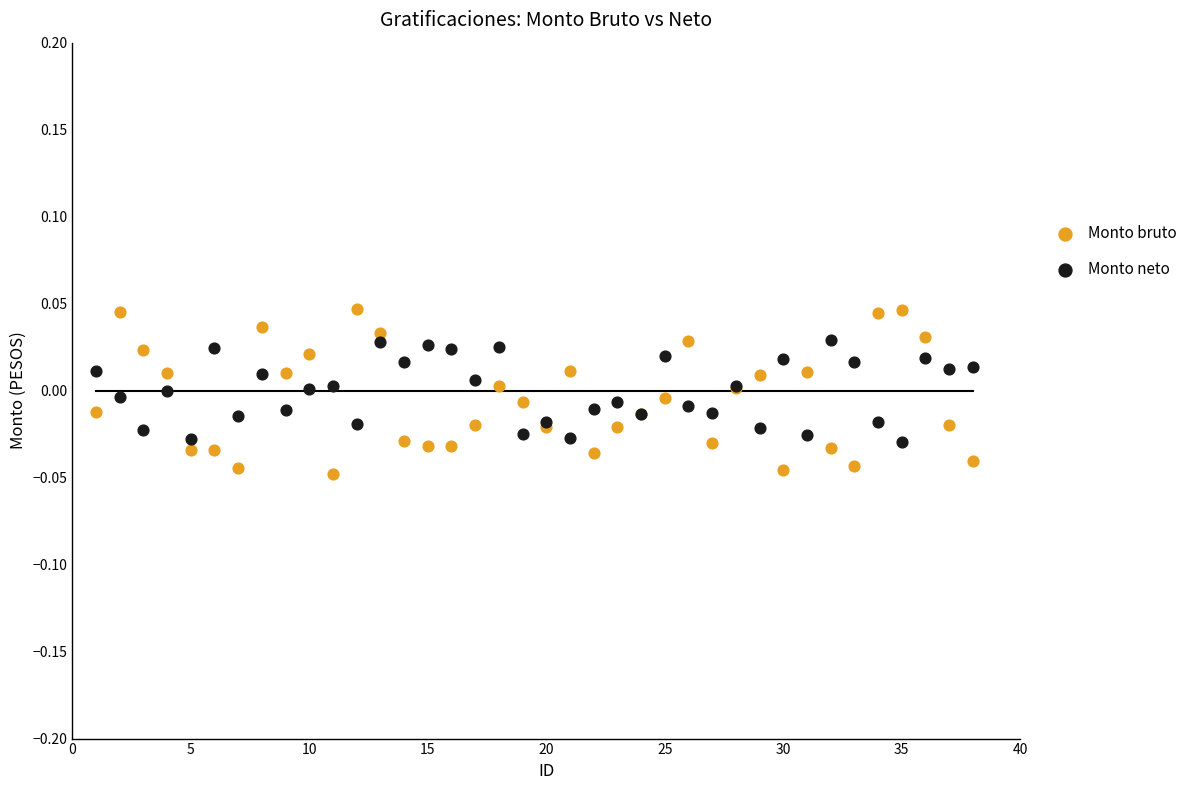

Which series contains the highest Y value?

Monto bruto